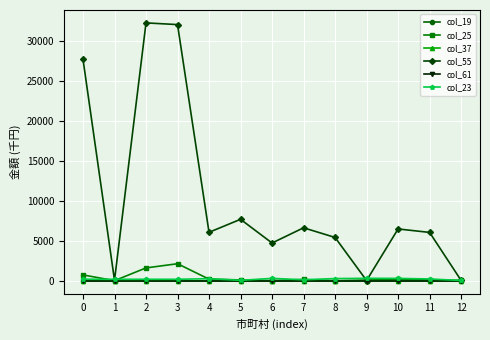

Which series has the largest range (max minus min)?

col_55